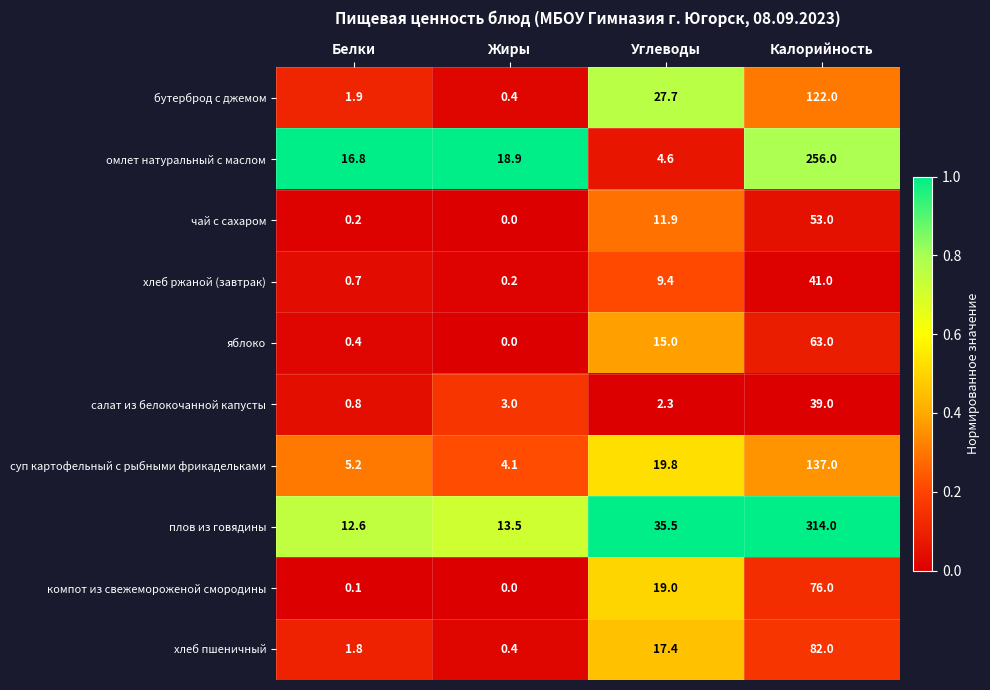

What is the average value of the чай с сахаром series?

16.3